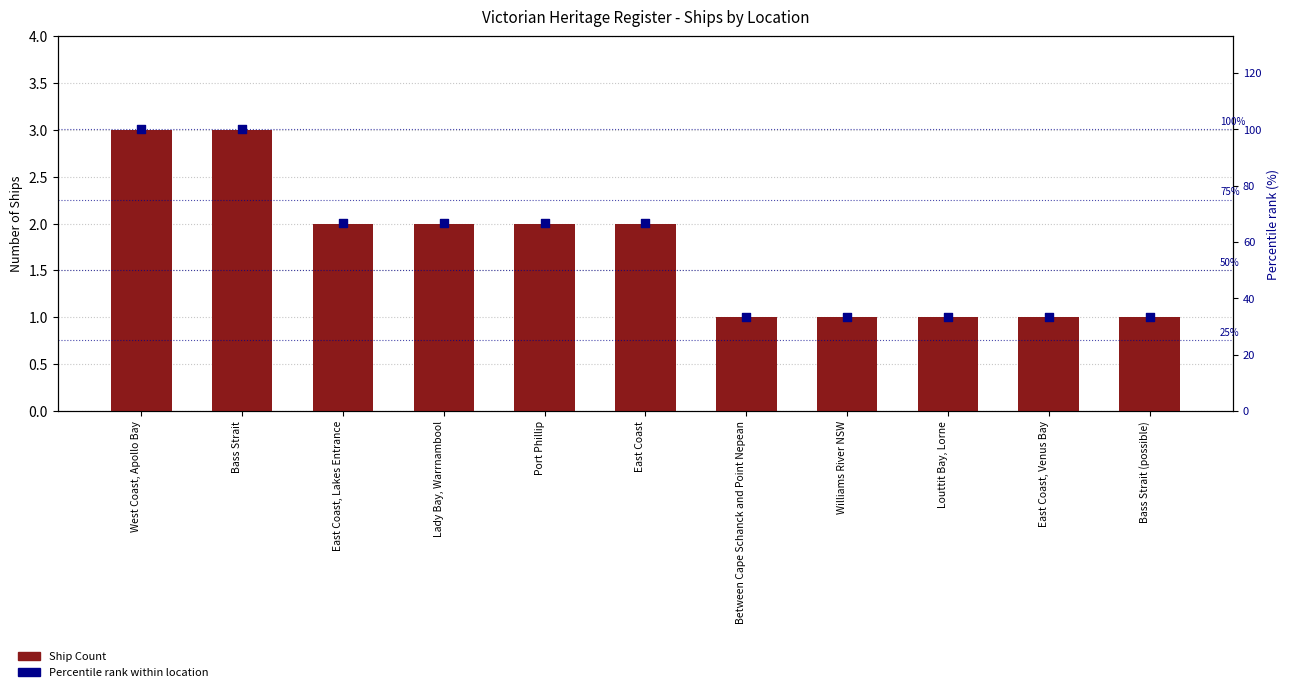

Which series has the widest spread of Y values?

Percentile rank within location